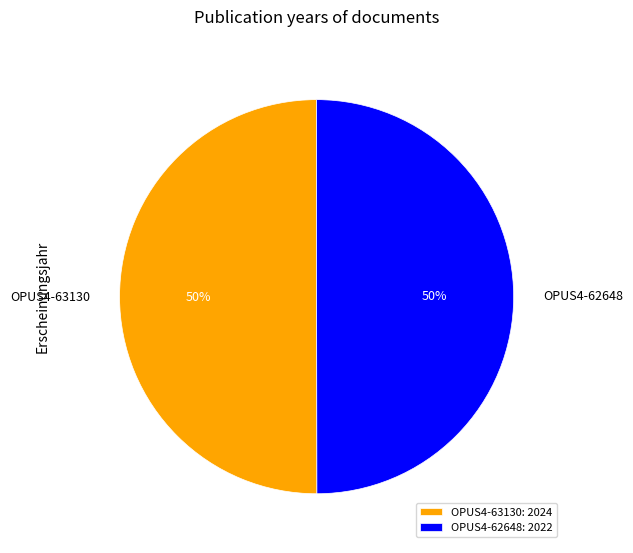

The OPUS4-63130 slice represents 36% of the pie. True or false?

False